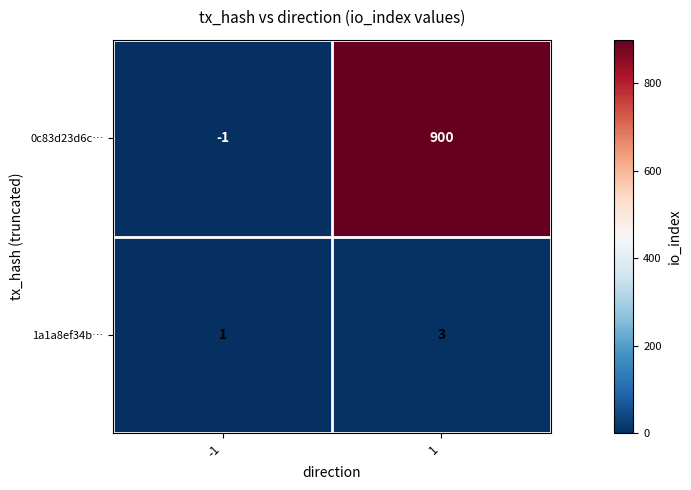

What is the difference between the highest and lowest values at 1?

897